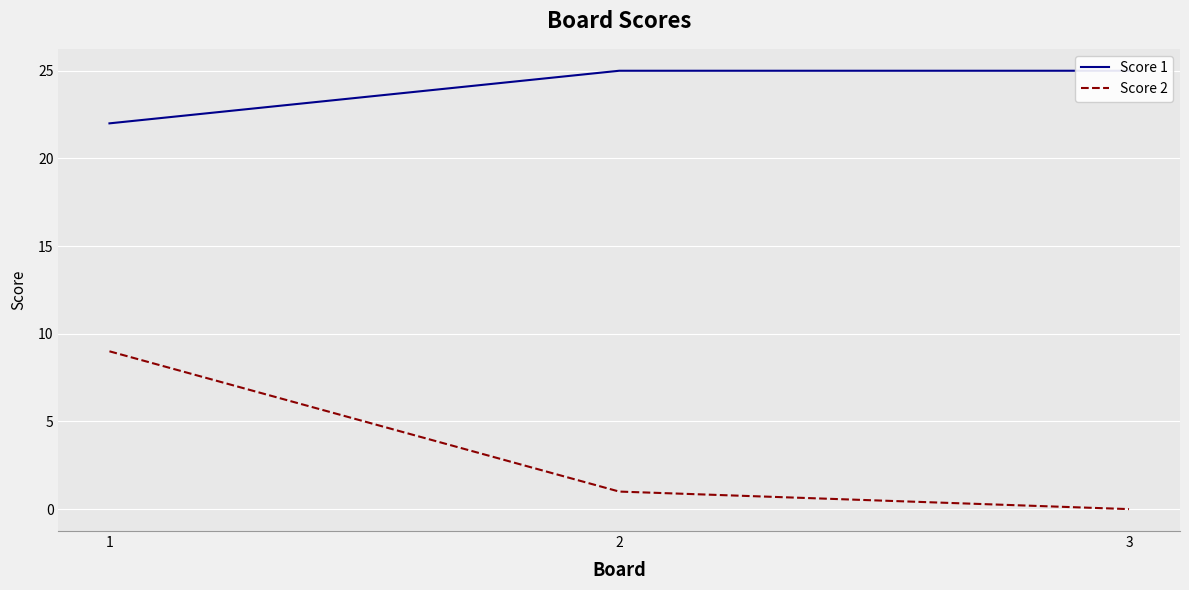

What are all the series names shown in the legend?

Score 1, Score 2